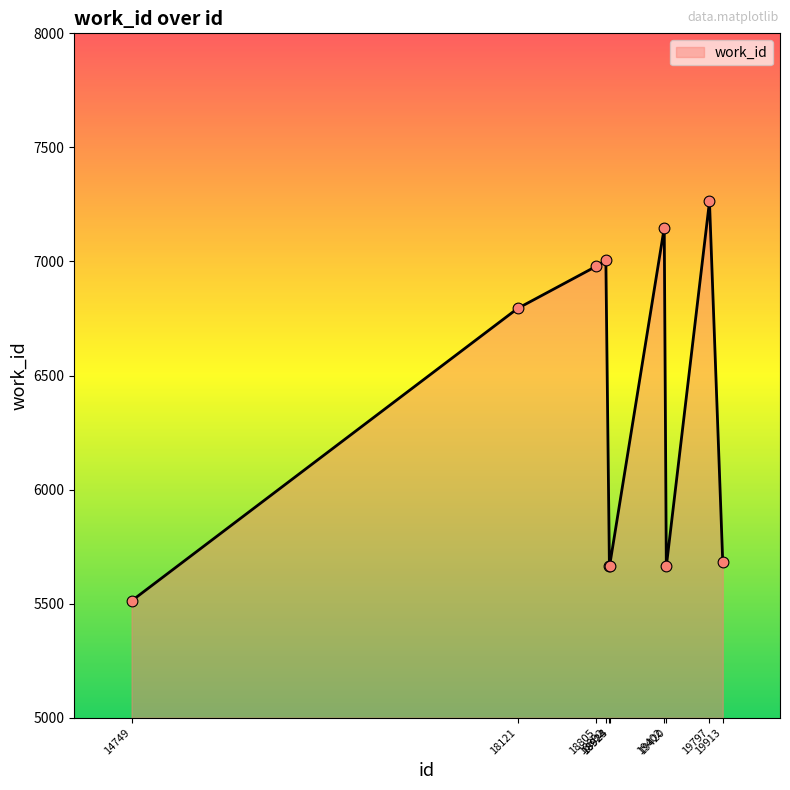

Which has a higher value, 14749 or 18892?

18892